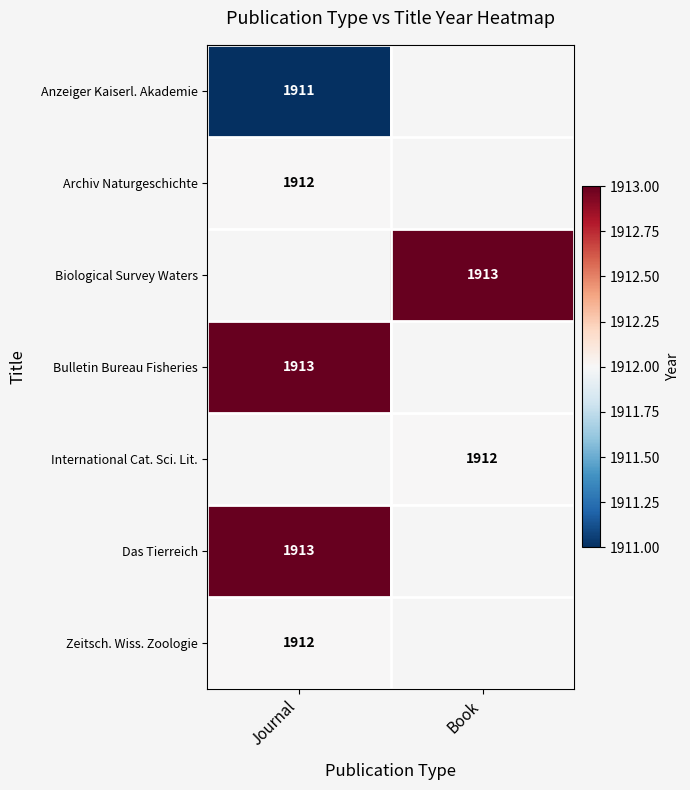

Is the value of Das Tierreich at Journal greater than the value of Archiv Naturgeschichte at Journal?

Yes